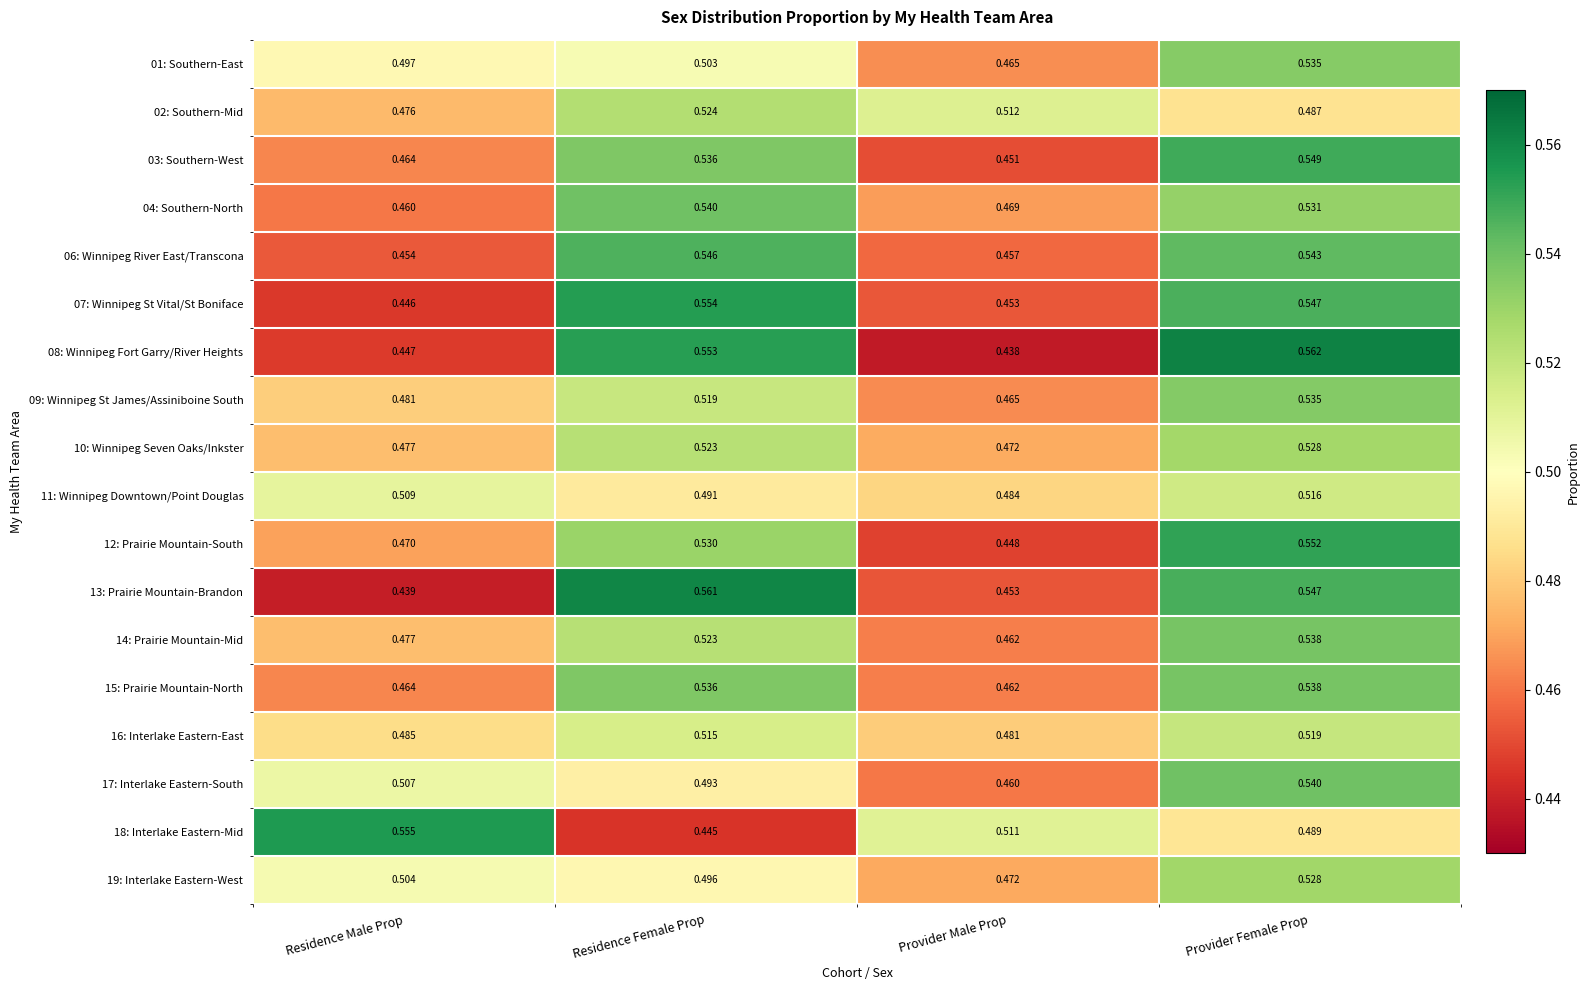

Rank the categories by 03: Southern-West value from lowest to highest.

Provider Male Prop, Residence Male Prop, Residence Female Prop, Provider Female Prop